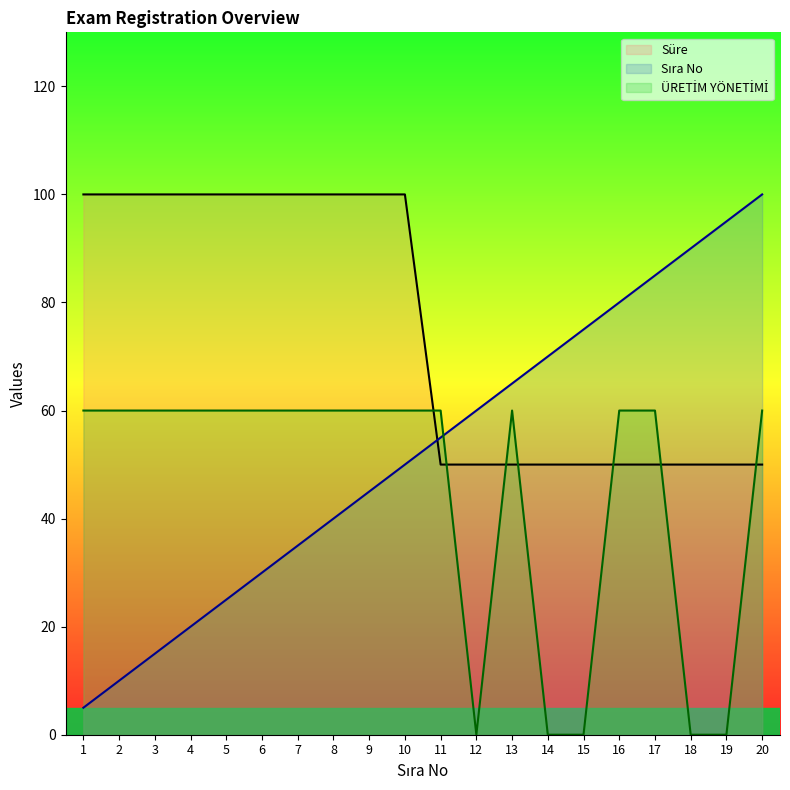

True or false: ÜRETİM YÖNETİMİ has a value of 104.5 at 3.

False